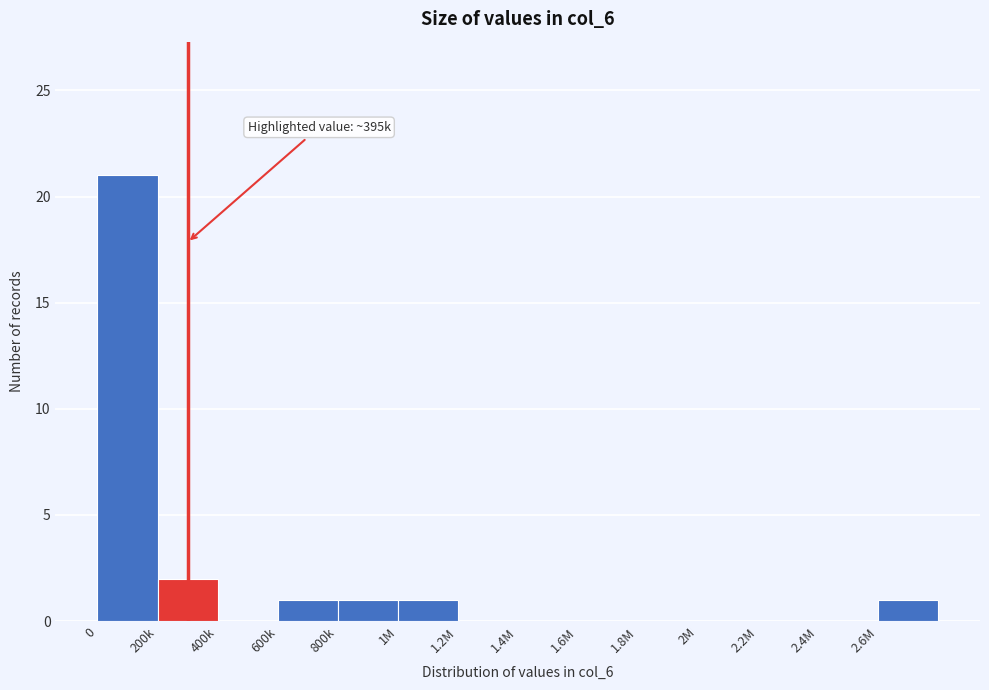

Reading left to right, extract all data points from this chart.

0=21	200k=2	400k=0	600k=1	800k=1	1M=1	1.2M=0	1.4M=0	1.6M=0	1.8M=0	2M=0	2.2M=0	2.4M=0	2.6M=1